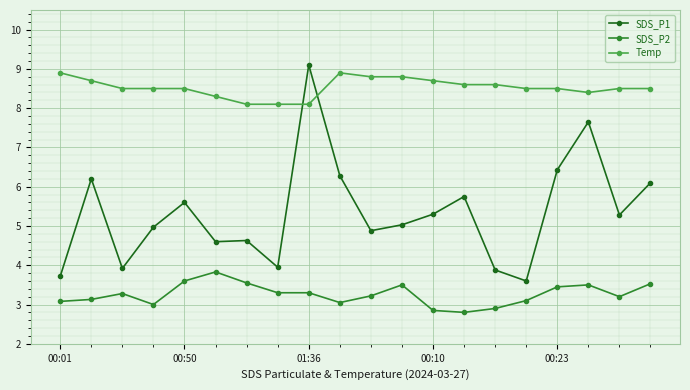

True or false: SDS_P1 and SDS_P2 cross at least once.

False